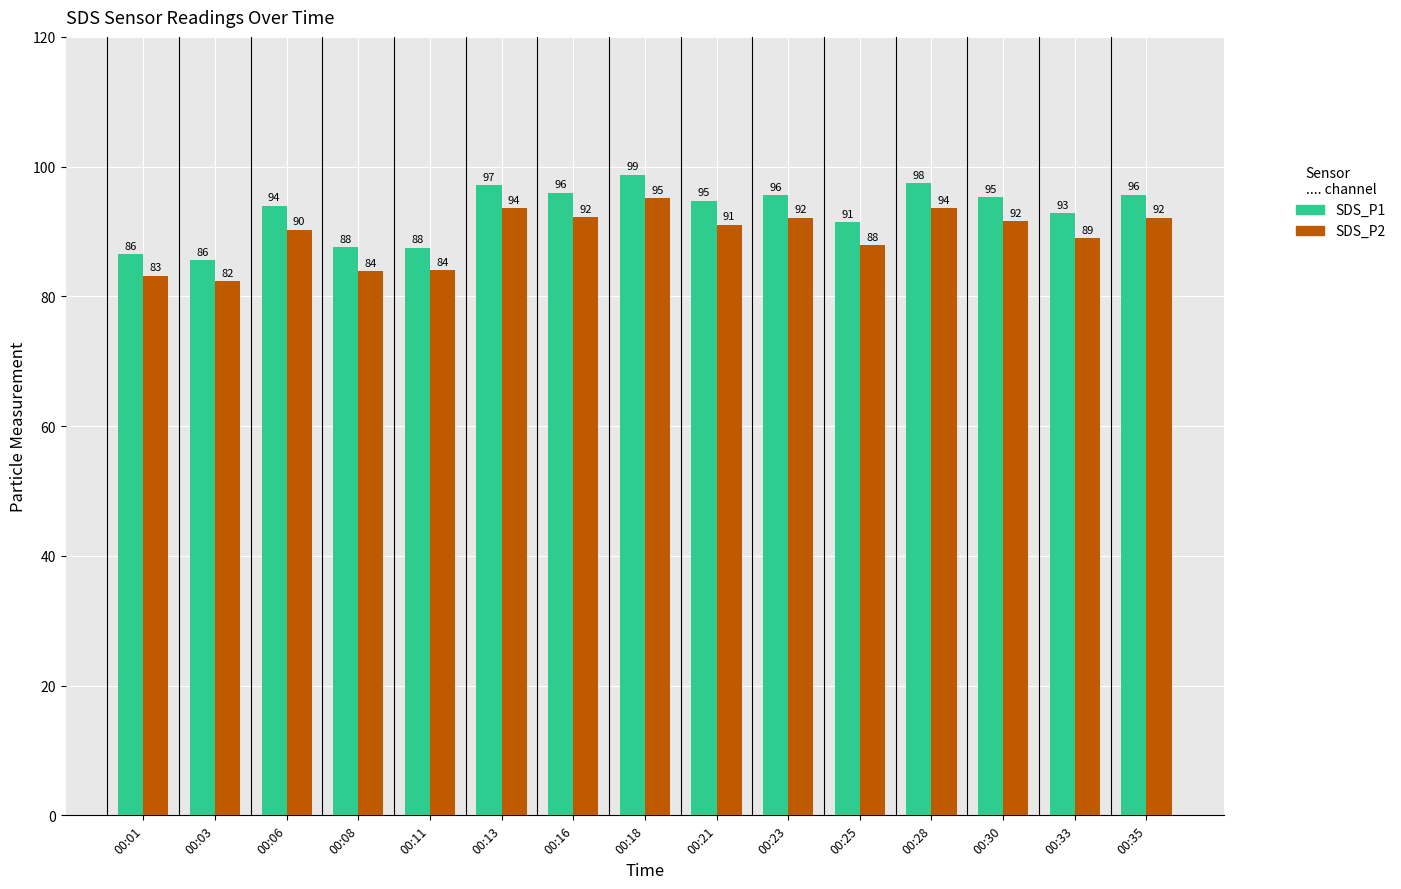

What is the value of the SDS_P2 bar at the 10th from the left?

92.1